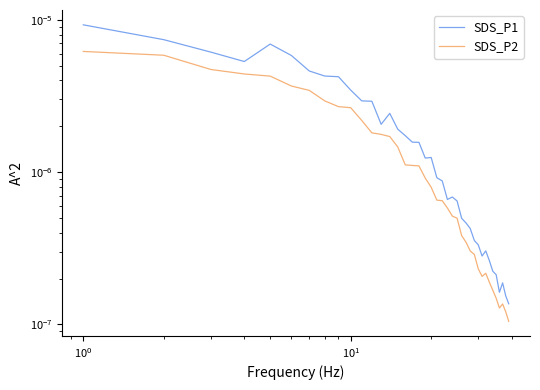

How many lines are shown in the chart?

2